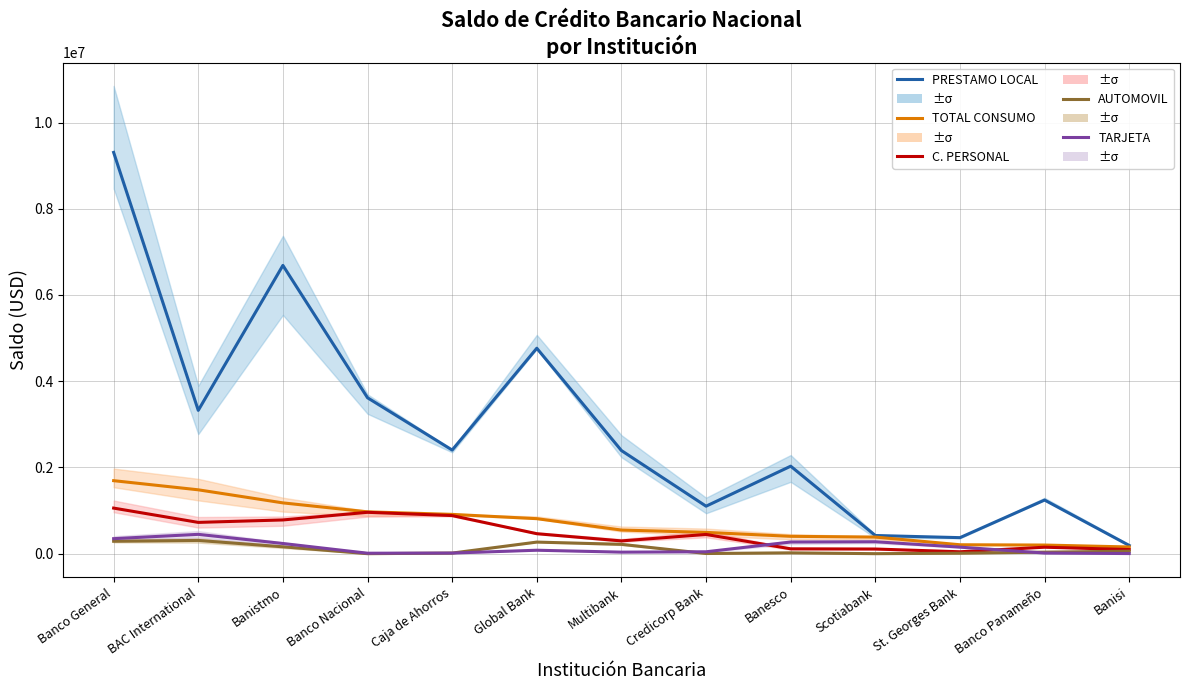

What is the sum of all TOTAL CONSUMO values?

9439659.8